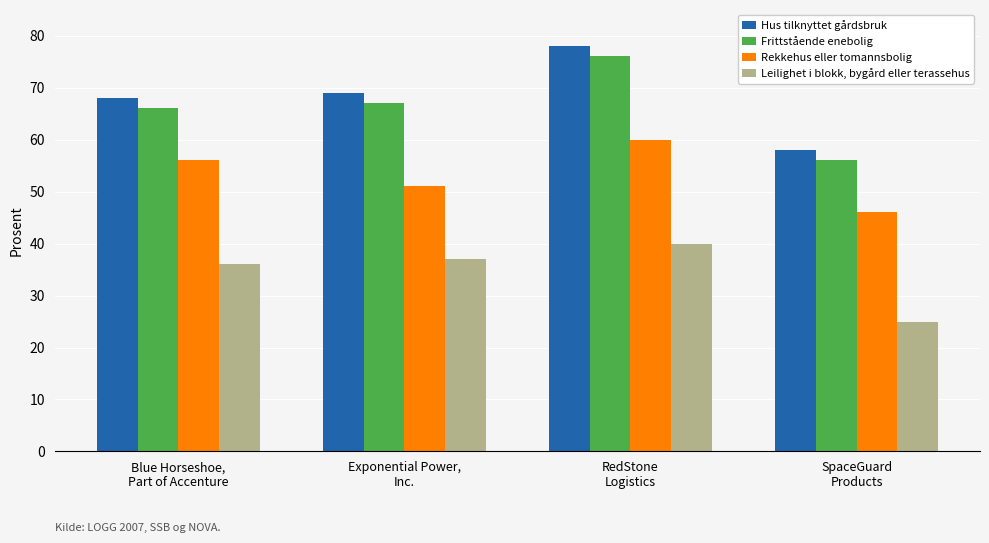

At how many categories does at least one series exceed 31?

4